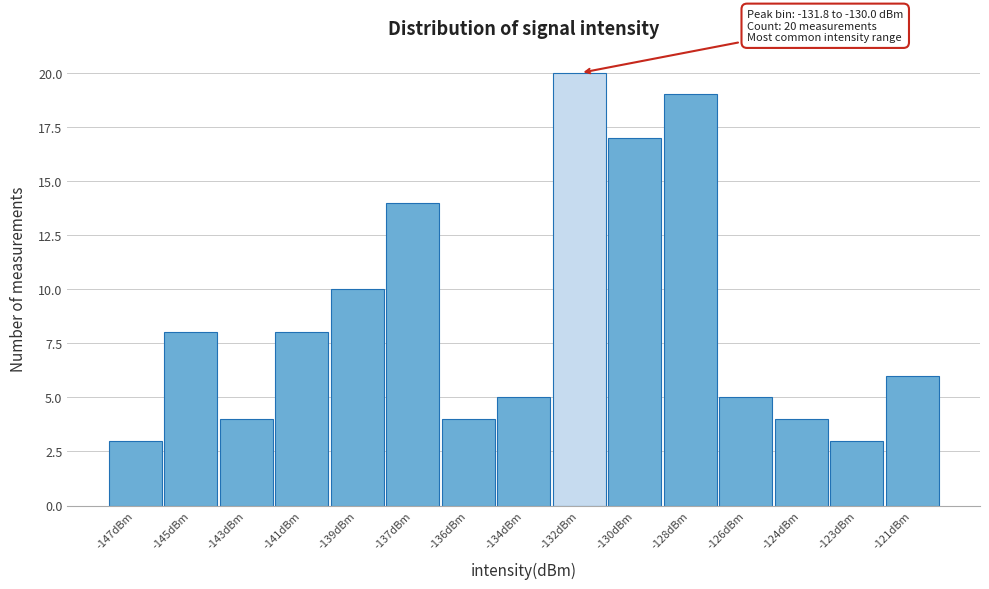

Reading left to right, transcribe all the data shown in this chart.

-147dBm=3	-145dBm=8	-143dBm=4	-141dBm=8	-139dBm=10	-137dBm=14	-136dBm=4	-134dBm=5	-132dBm=20	-130dBm=17	-128dBm=19	-126dBm=5	-124dBm=4	-123dBm=3	-121dBm=6